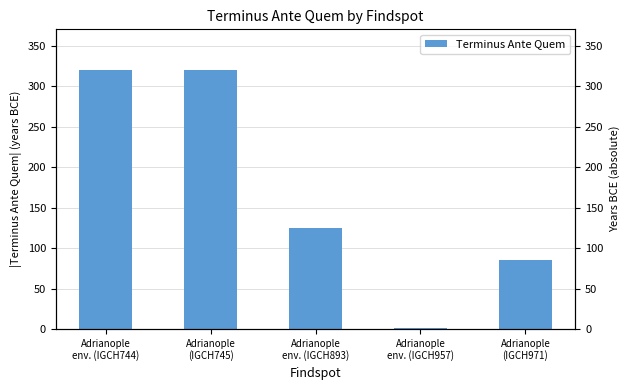

Reading right to left, extract all data points from this chart.

85	1	125	320	320